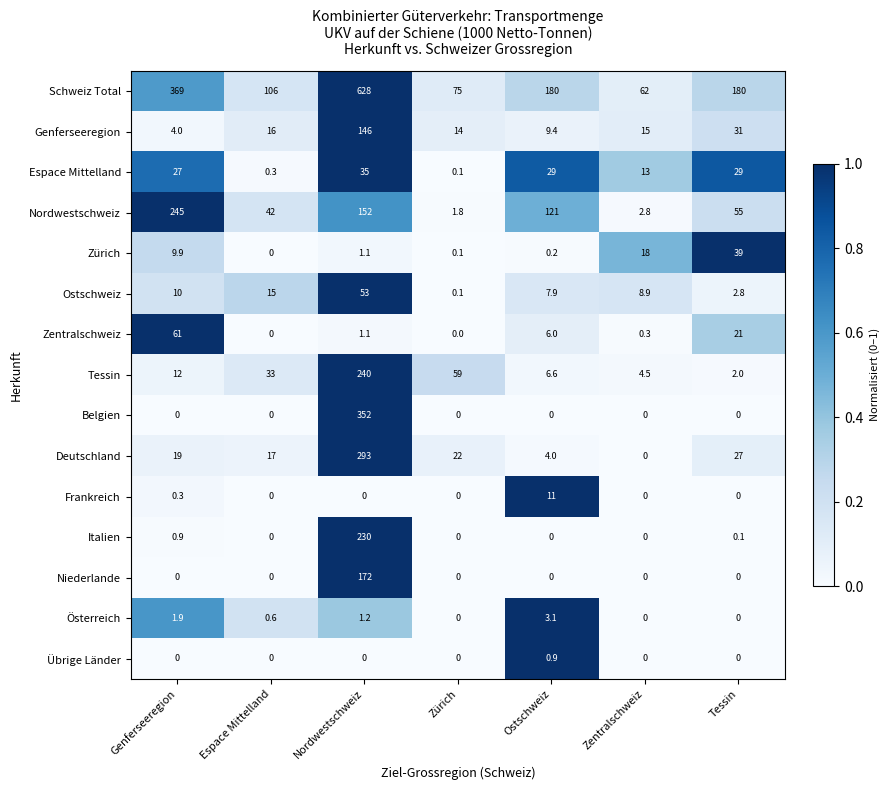

Rank the series by their maximum value, from highest to lowest.

Schweiz Total, Belgien, Deutschland, Nordwestschweiz, Tessin, Italien, Niederlande, Genferseeregion, Zentralschweiz, Ostschweiz, Zürich, Espace Mittelland, Frankreich, Österreich, Übrige Länder